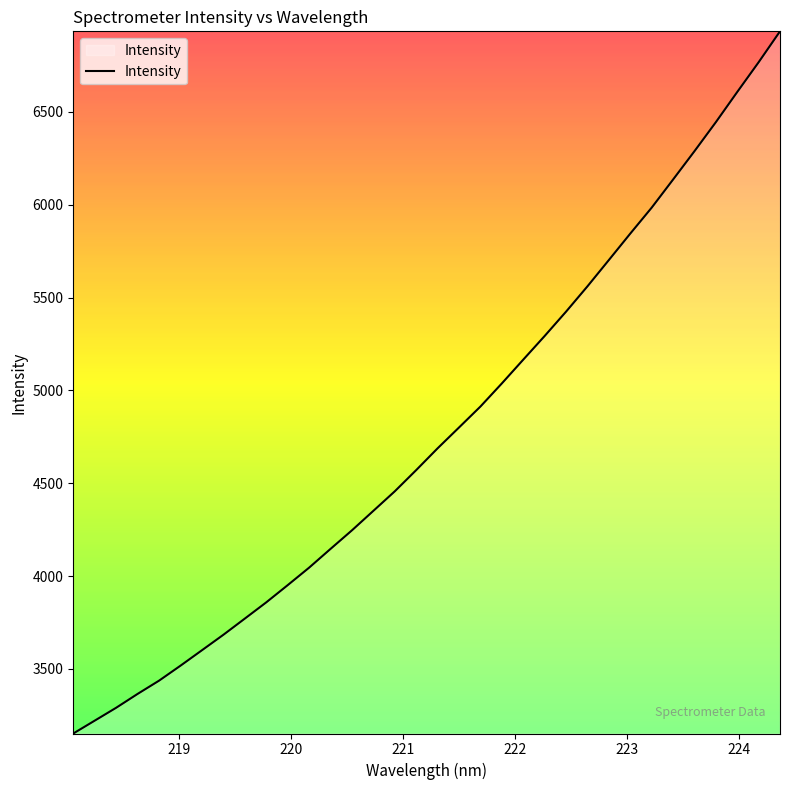

What is the difference between the maximum and minimum values?

3780.5